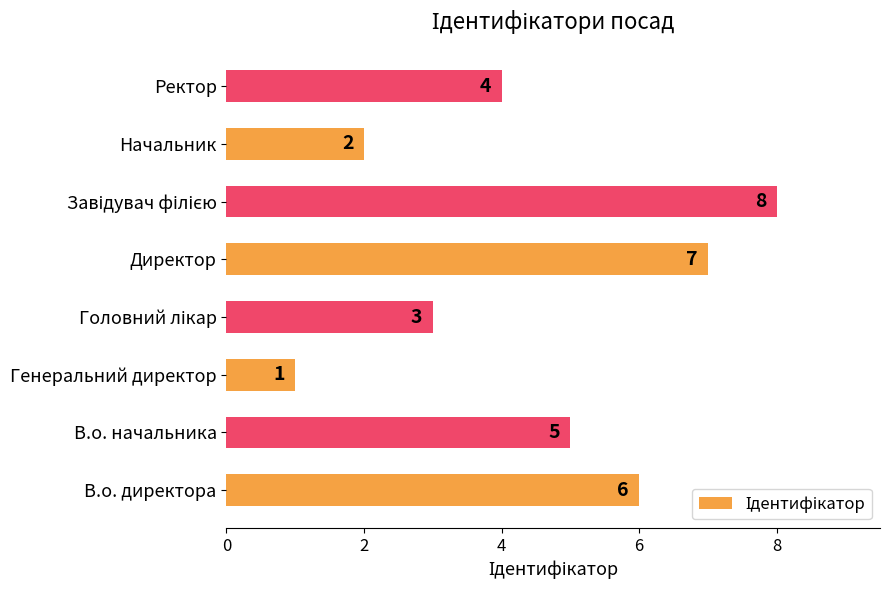

Between В.о. директора and Директор, which is larger?

Директор